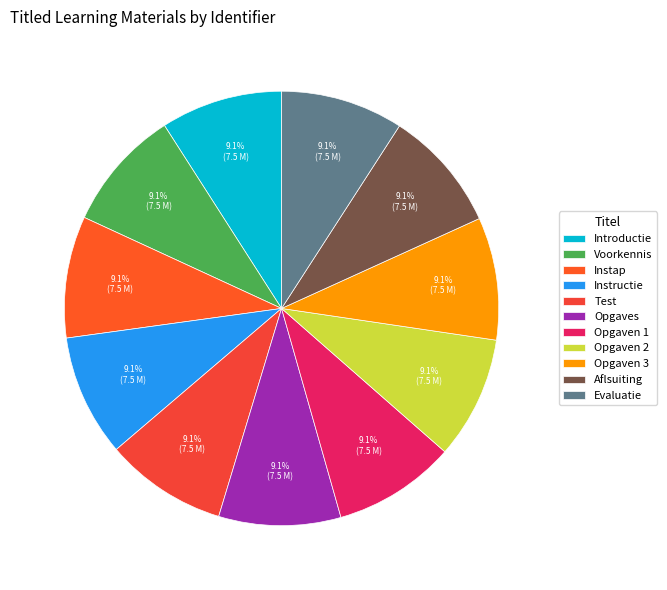

To the nearest percent, what percentage of the pie is Opgaven 2?

9%